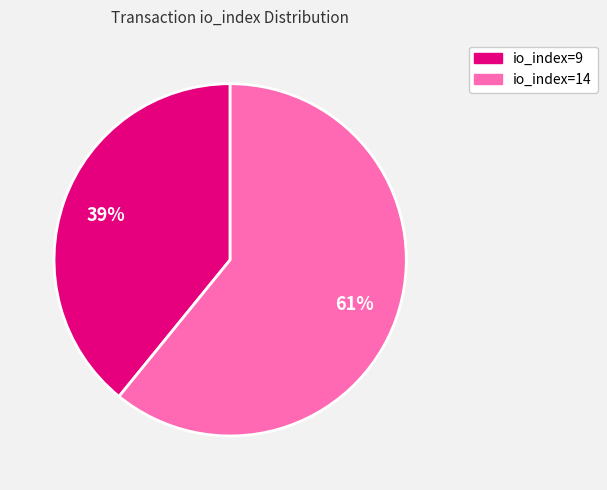

The io_index=9 slice represents 39% of the pie. True or false?

True